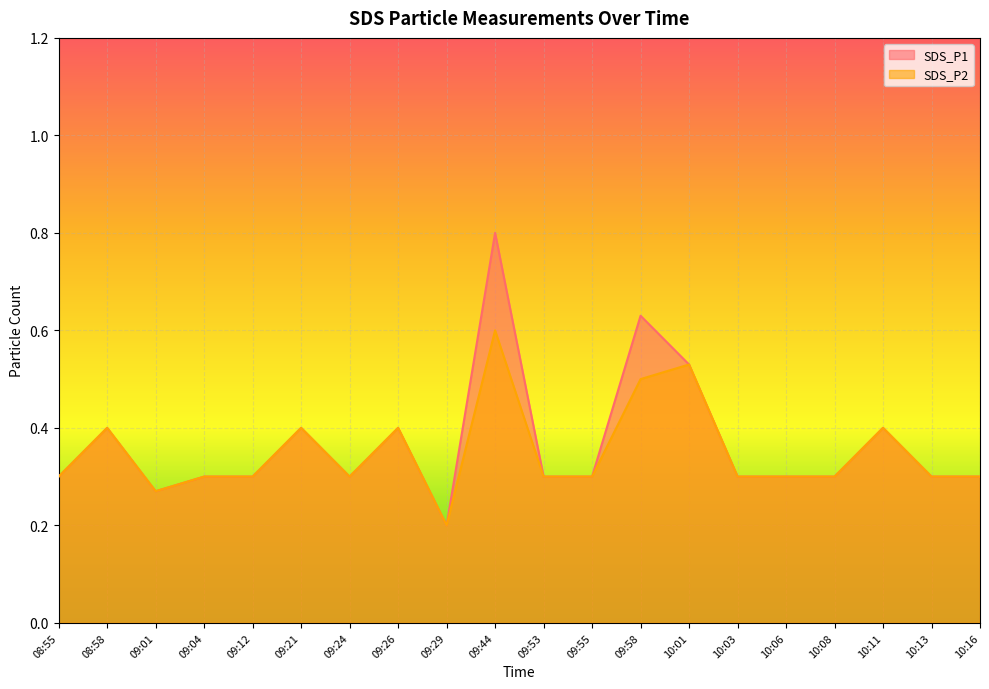

Where is SDS_P1 nearest to the value 0?

09:29